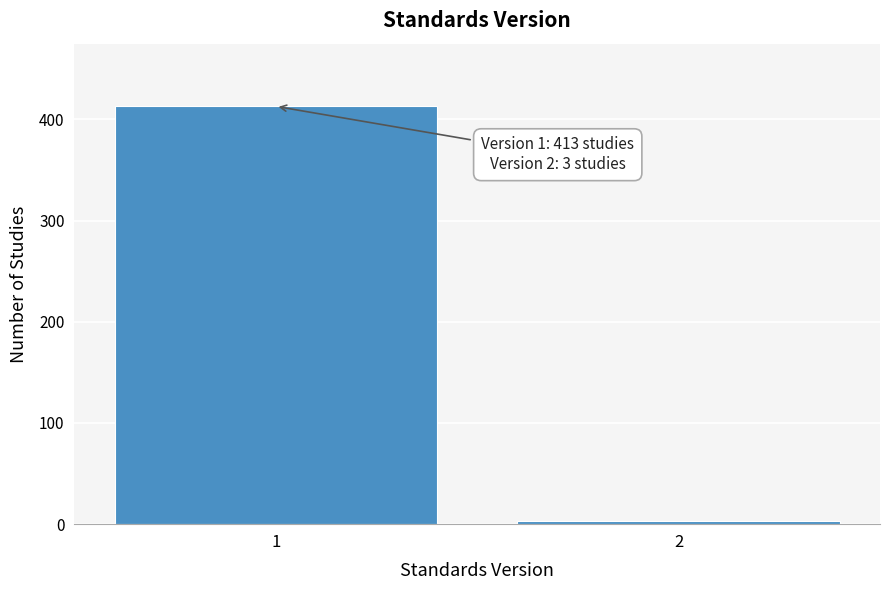

Reading left to right, extract all data points from this chart.

413	3